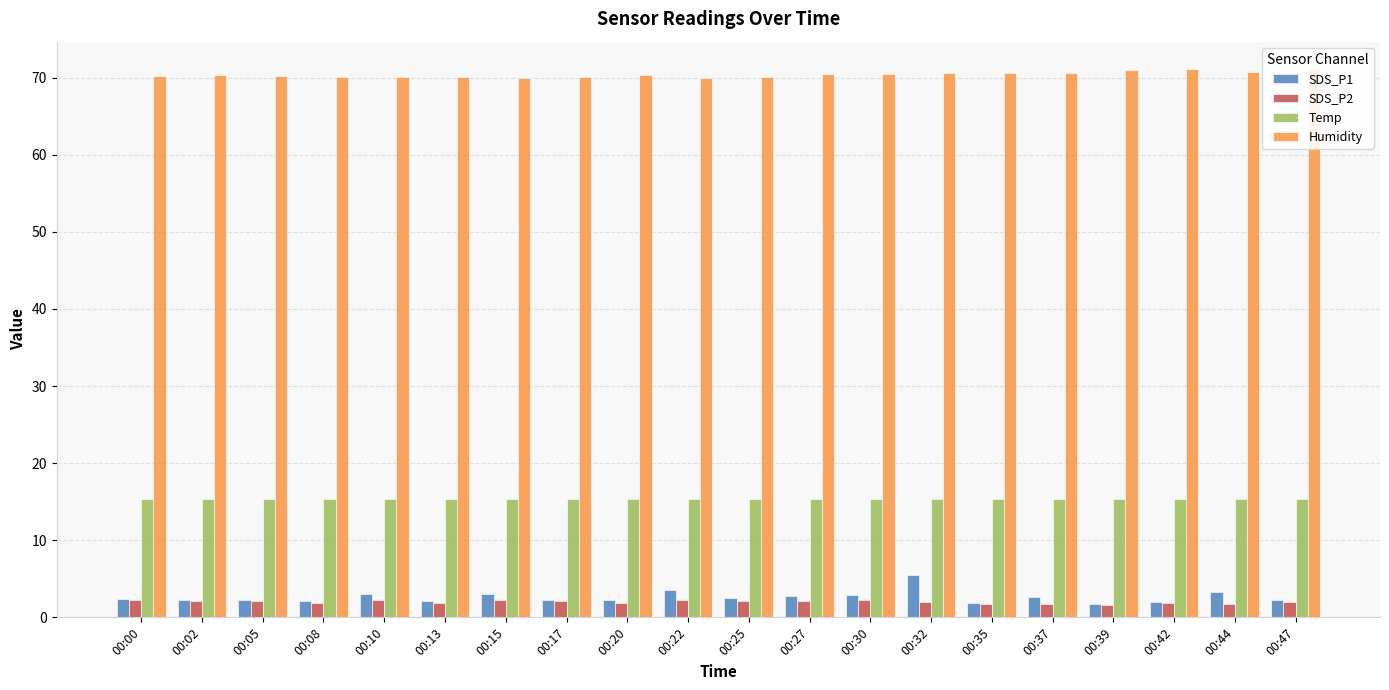

What is the maximum value shown in the chart?

71.1